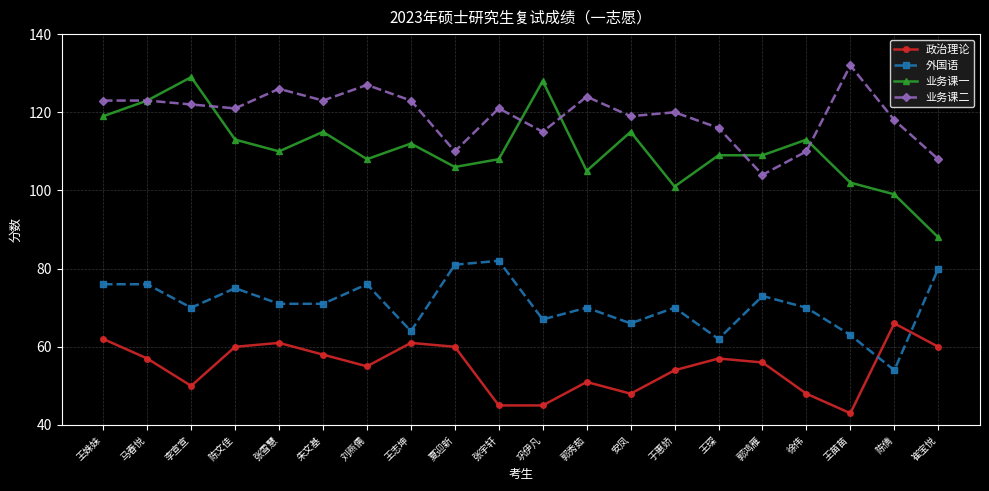

What is the average value of the 业务课二 series?

119